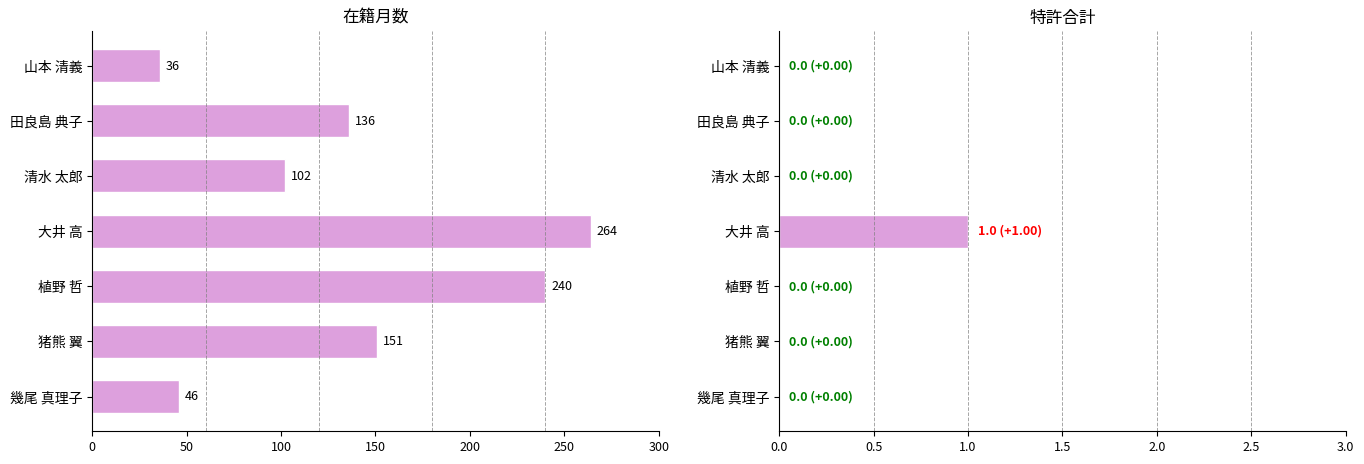

What are all the series names shown in the legend?

在籍月数, 特許合計